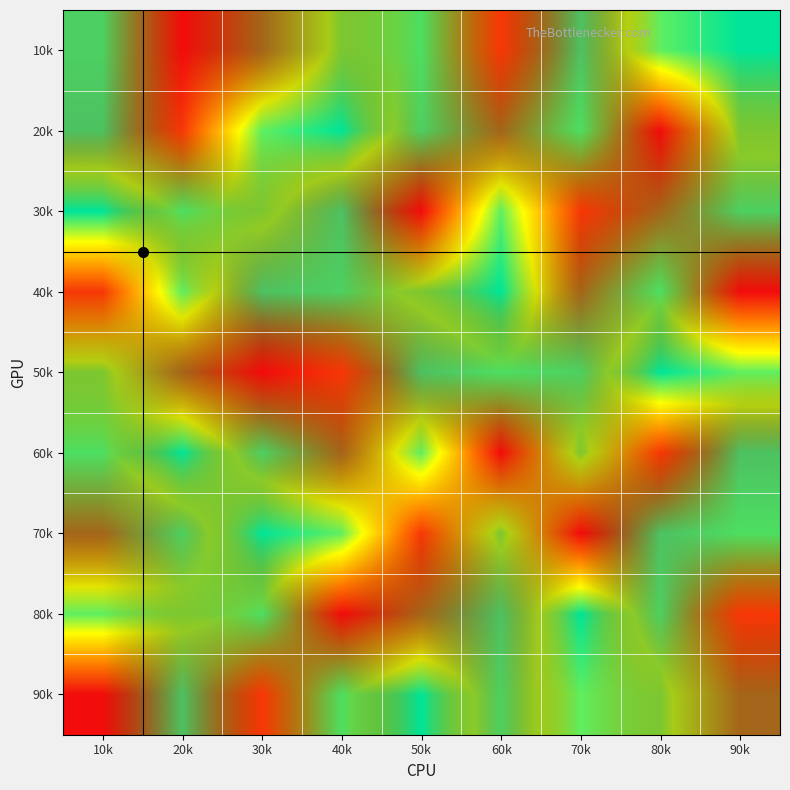

At which category does the chart reach its peak across all series?

10k